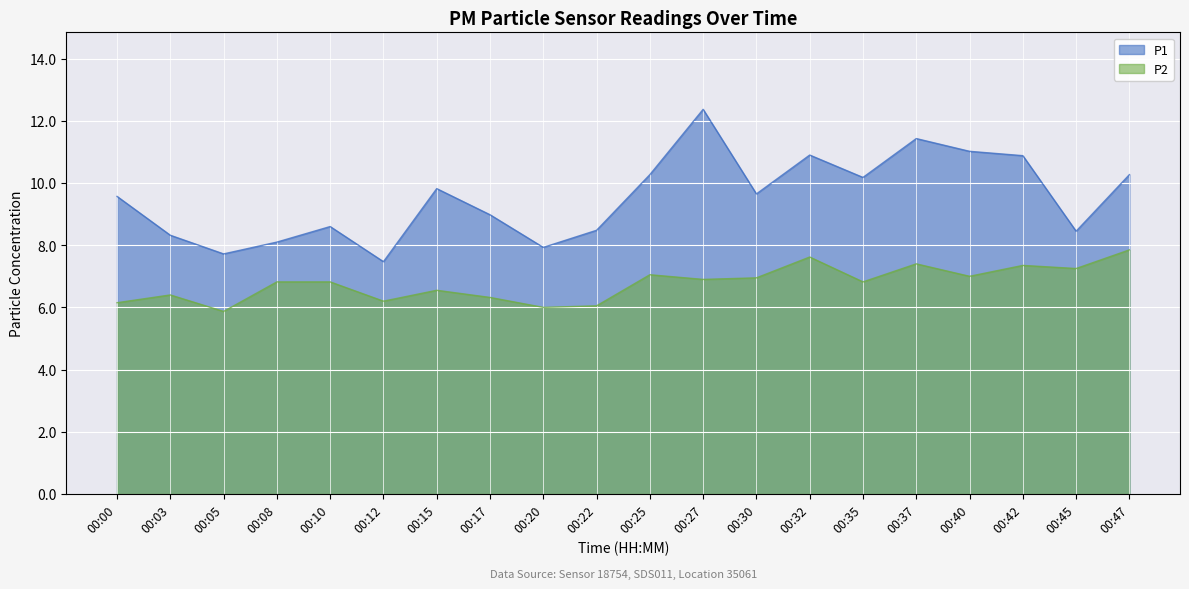

What is the difference between the maximum and minimum values in the P2 series?

2.0